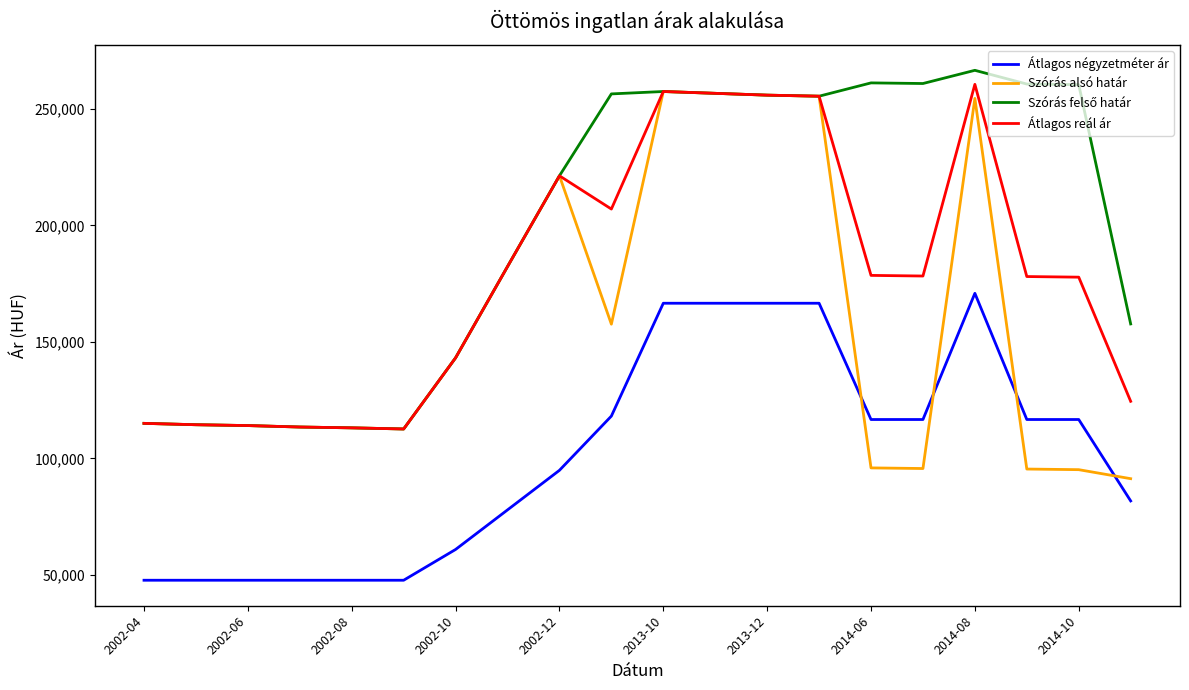

Which series has the largest range (max minus min)?

Szórás alsó határ